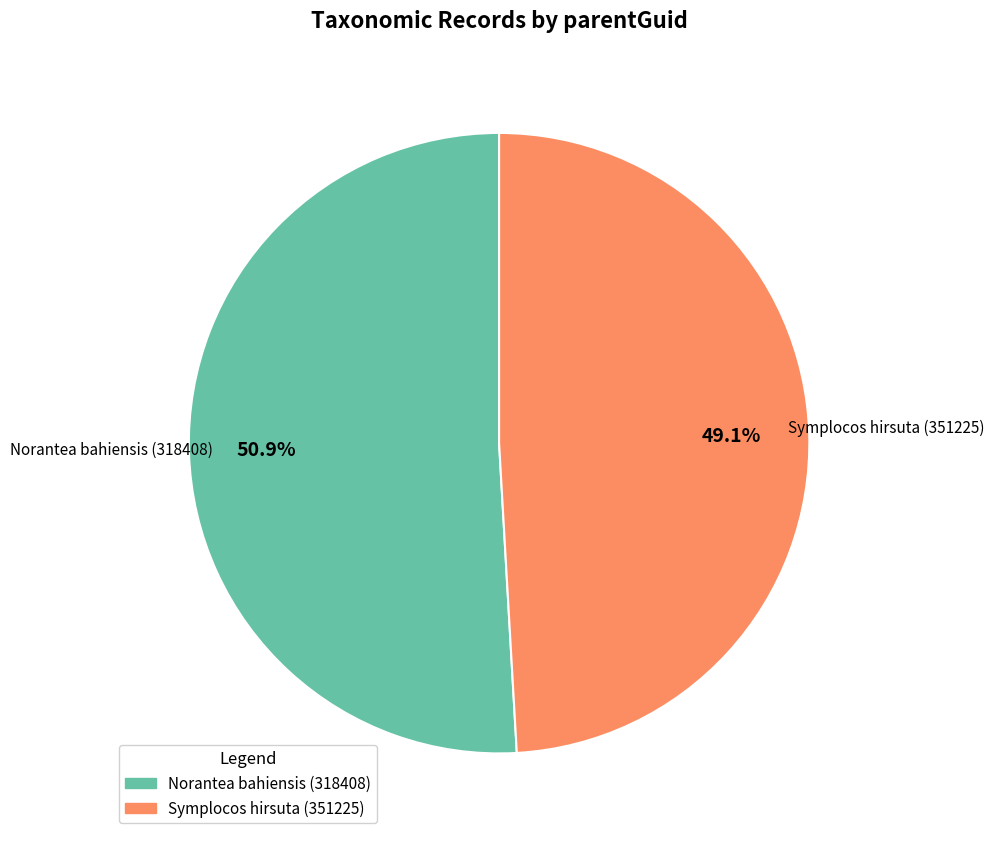

How much of the chart is everything except Symplocos hirsuta (351225)?

50.9%